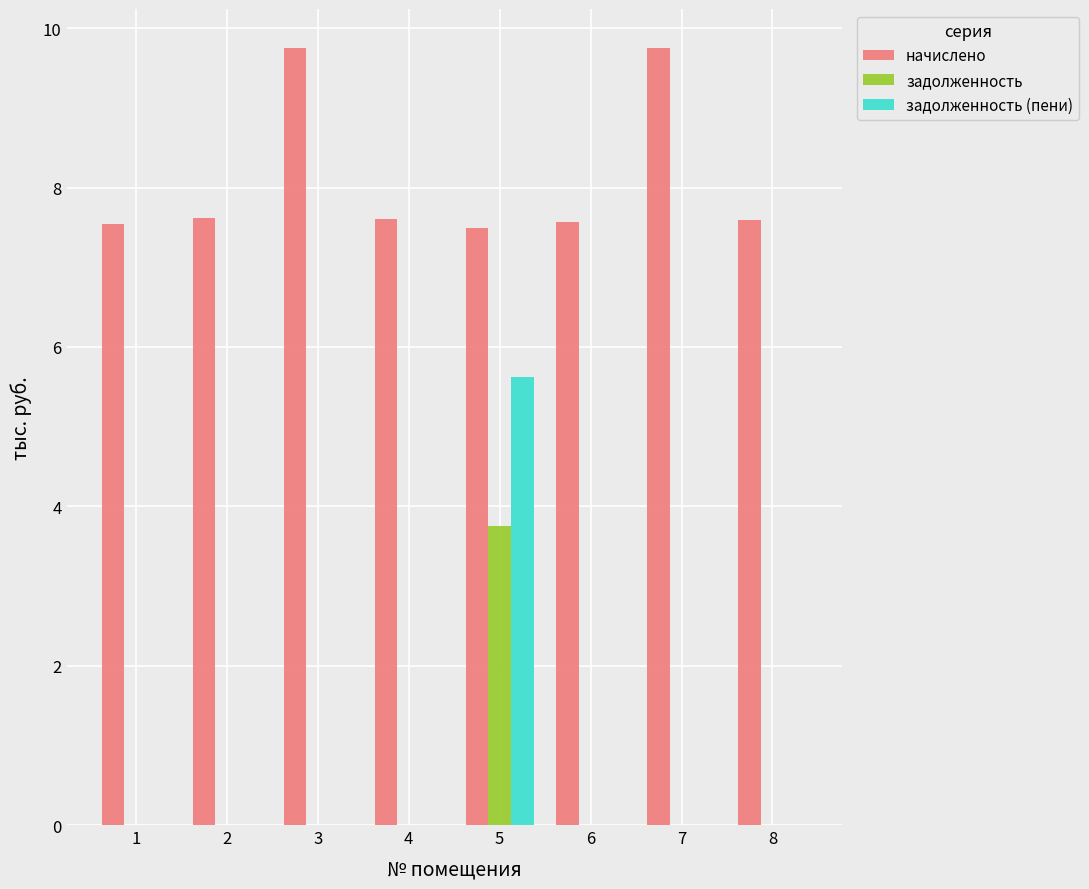

What is the maximum value shown in the chart?

9.8